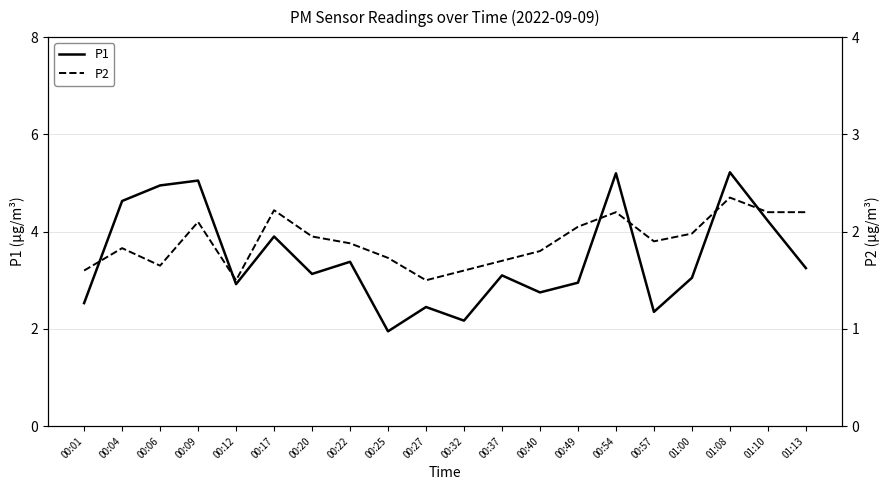

What is the label of the 3rd point from the left?

00:06